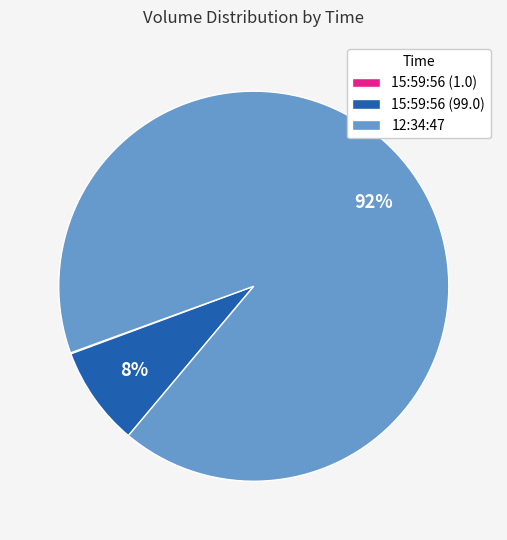

Between 15:59:56 (99.0) and 12:34:47, which is larger?

12:34:47